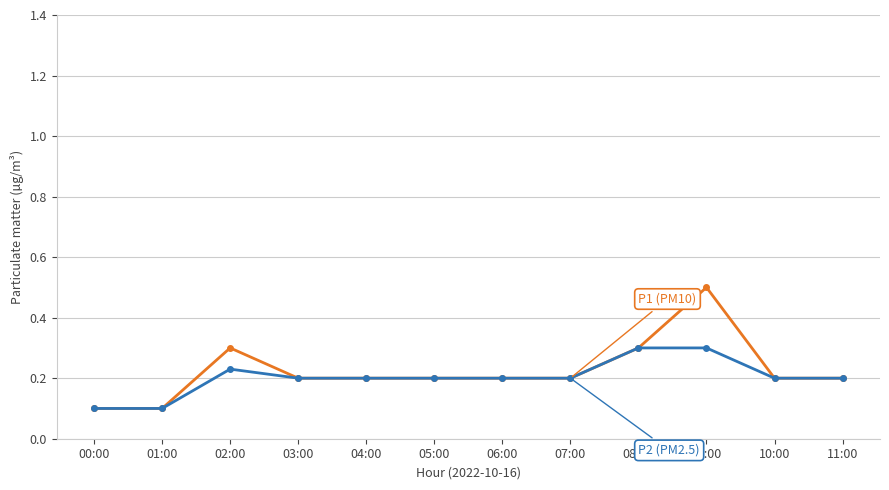

At which category is the sum across all series the highest?

09:00